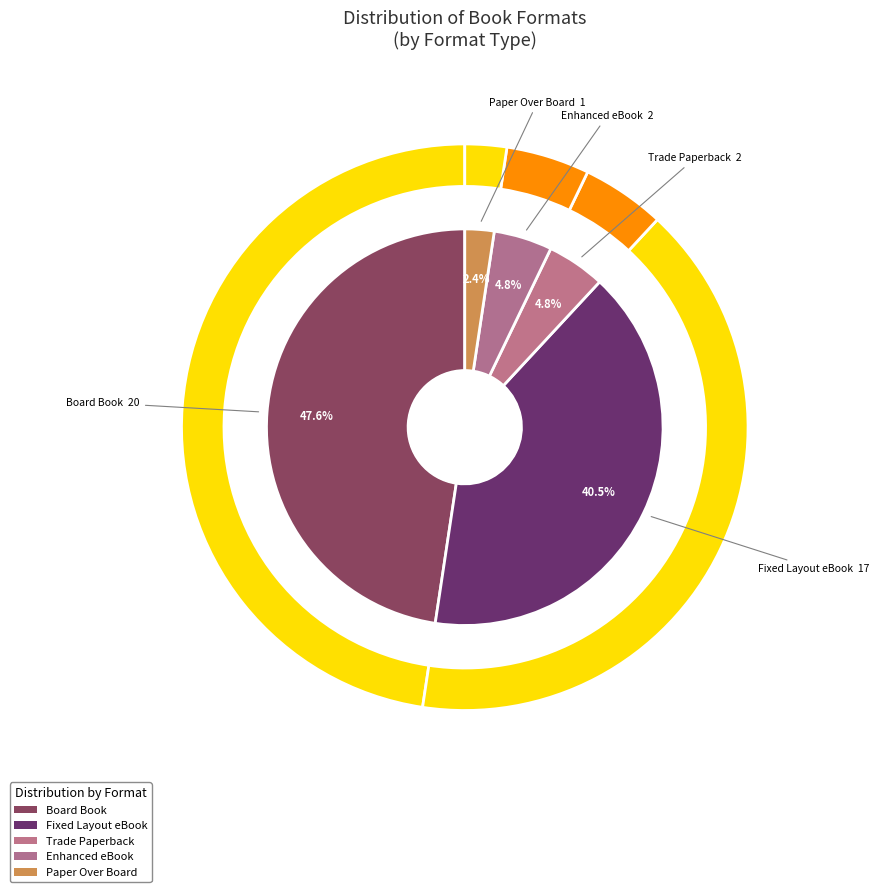

What percentage do Trade Paperback and Enhanced eBook together represent?

9.5%